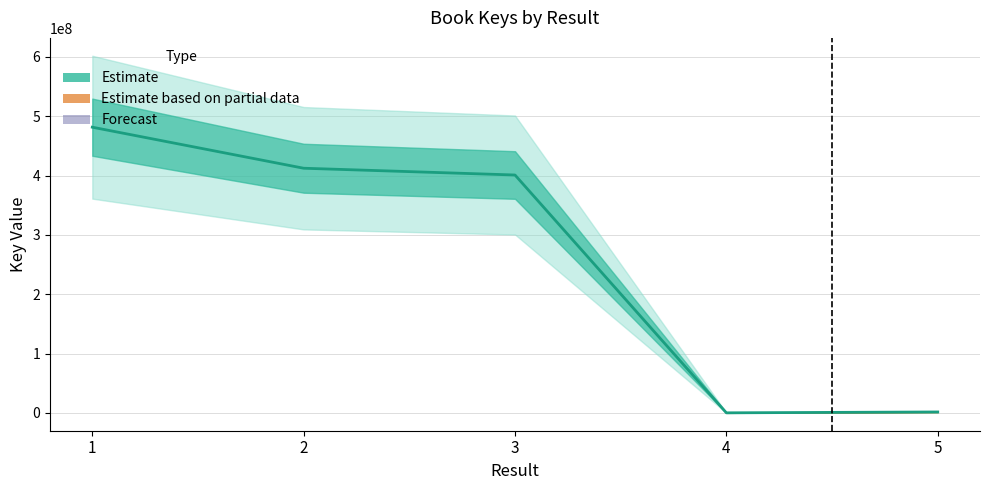

The value at 3 is 541708450. True or false?

False